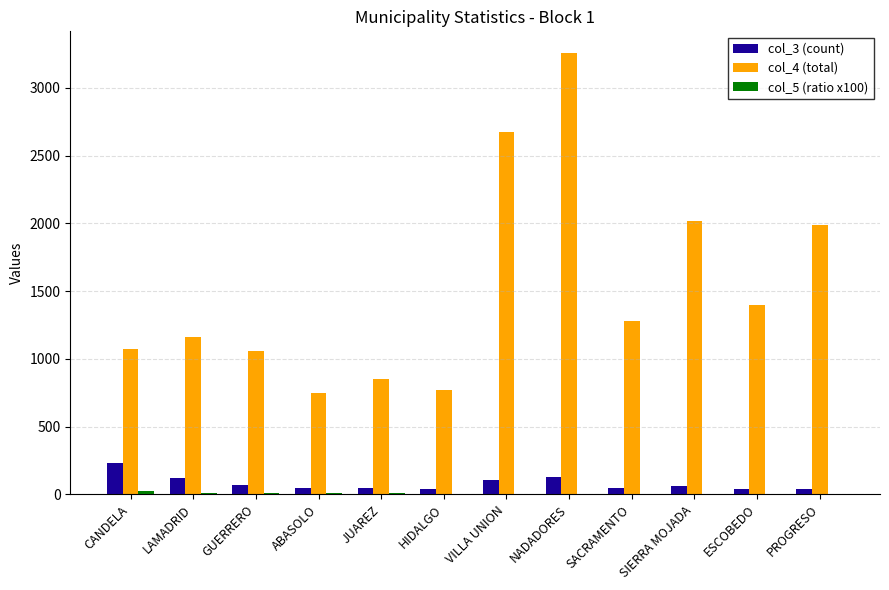

Which series has the widest spread of values?

col_4 (total)